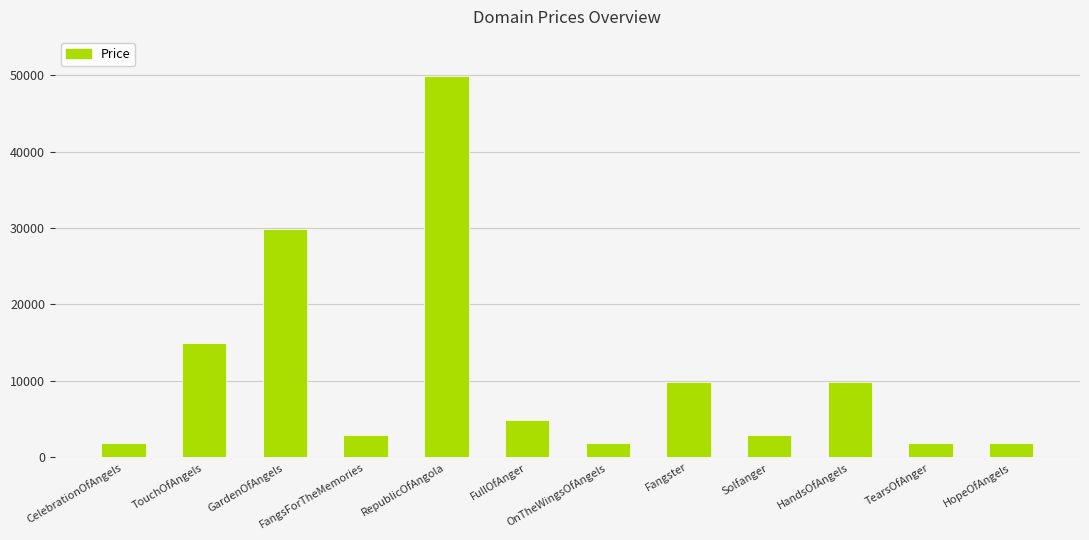

True or false: the data shows 14888 at TouchOfAngels.

True